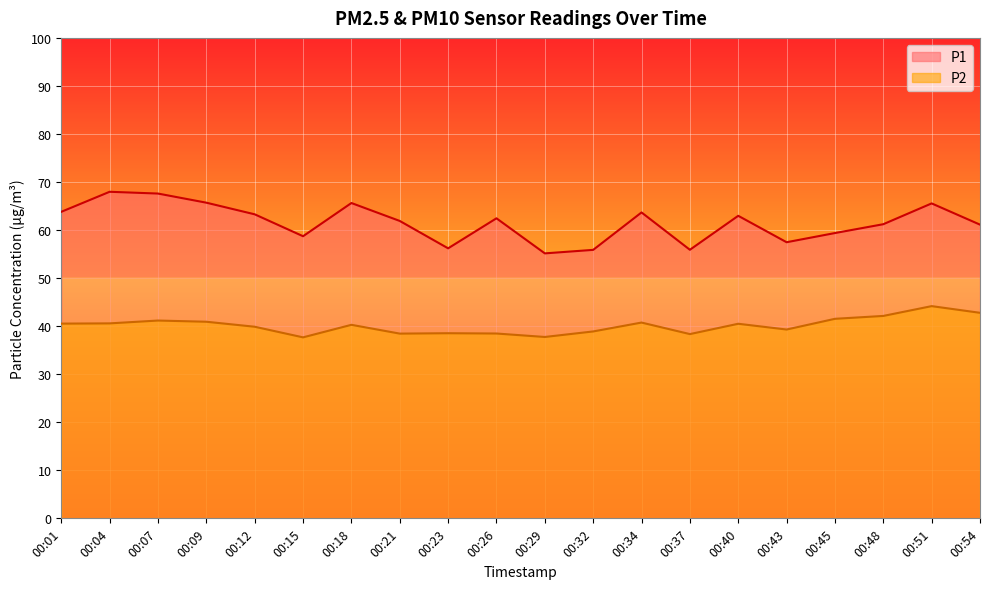

What is the sum of the P1 values at 00:40 and 00:04?

130.9